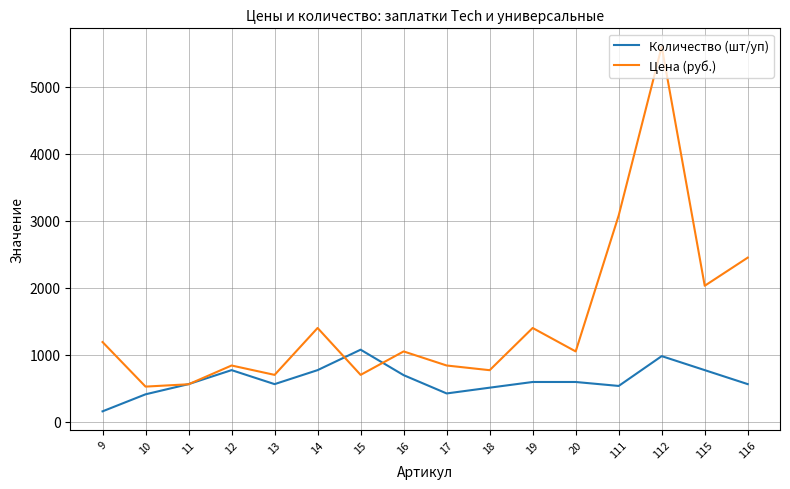

At how many categories does at least one series exceed 676?

14